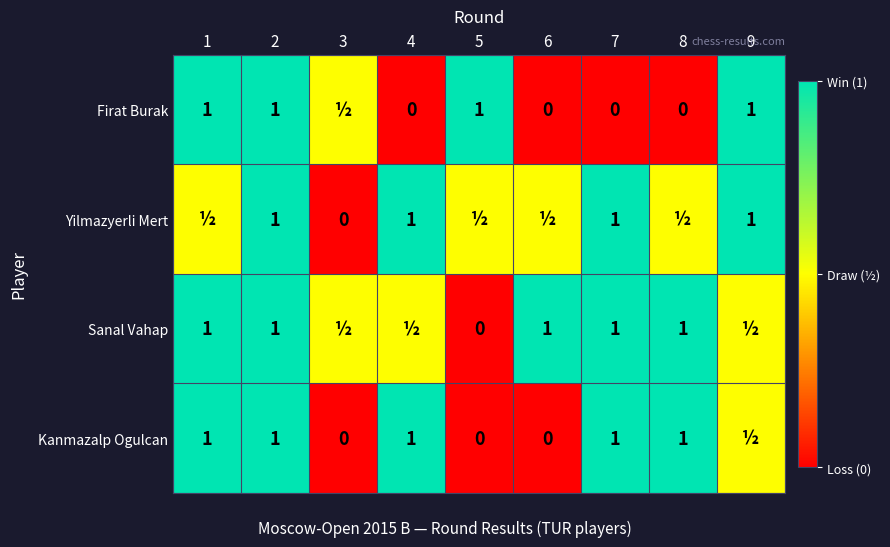

Is it true that Kanmazalp Ogulcan equals 1.0 at 8?

True